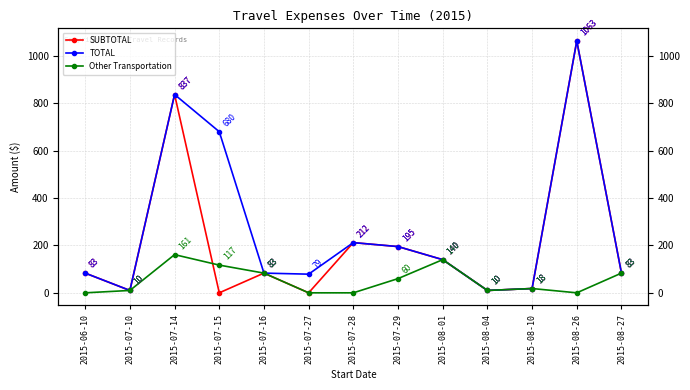

Reading left to right, list all the values displayed in this chart.

SUBTOTAL: 83.2	10.0	837.1	0.0	83.2	0.0	211.9	195.2	140.0	10.0	18.1	1063.2	83.2
TOTAL: 83.2	10.0	837.1	680.1	83.2	78.8	211.9	195.2	140.0	10.0	18.1	1063.2	83.2
Other Transportation: 0.0	10.0	161.2	117.0	83.2	0.0	0.0	60.0	140.0	10.0	18.1	0.0	83.2